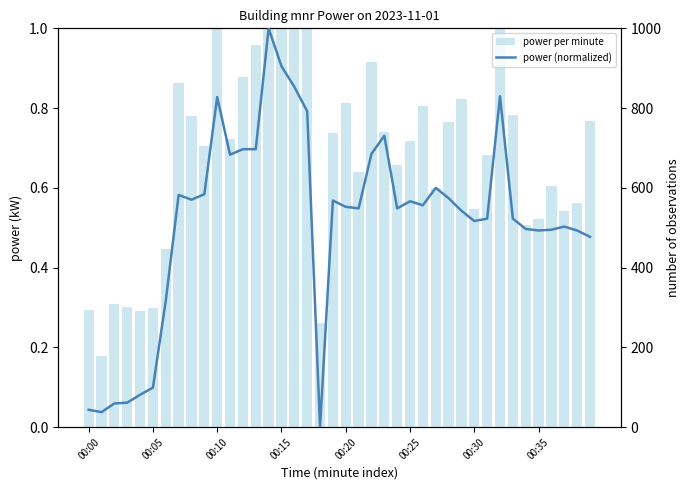

What is the maximum value shown in the chart?

1175.0